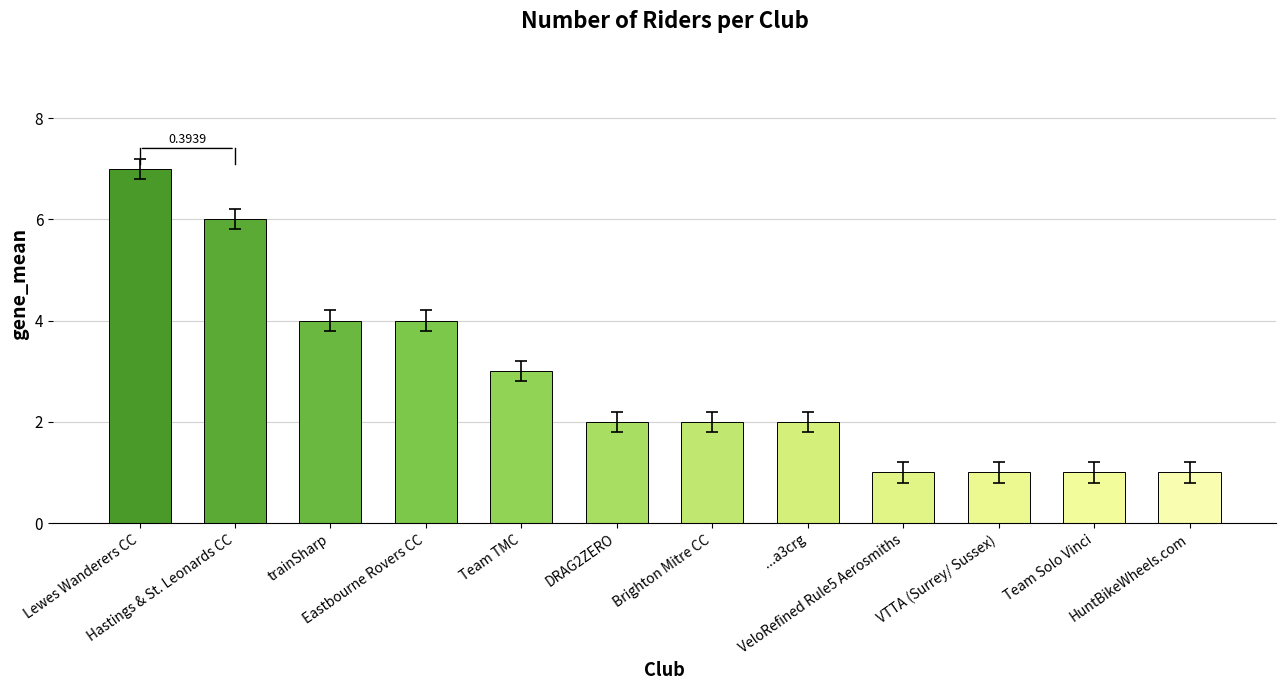

The value at Team Solo Vinci is 1. True or false?

True